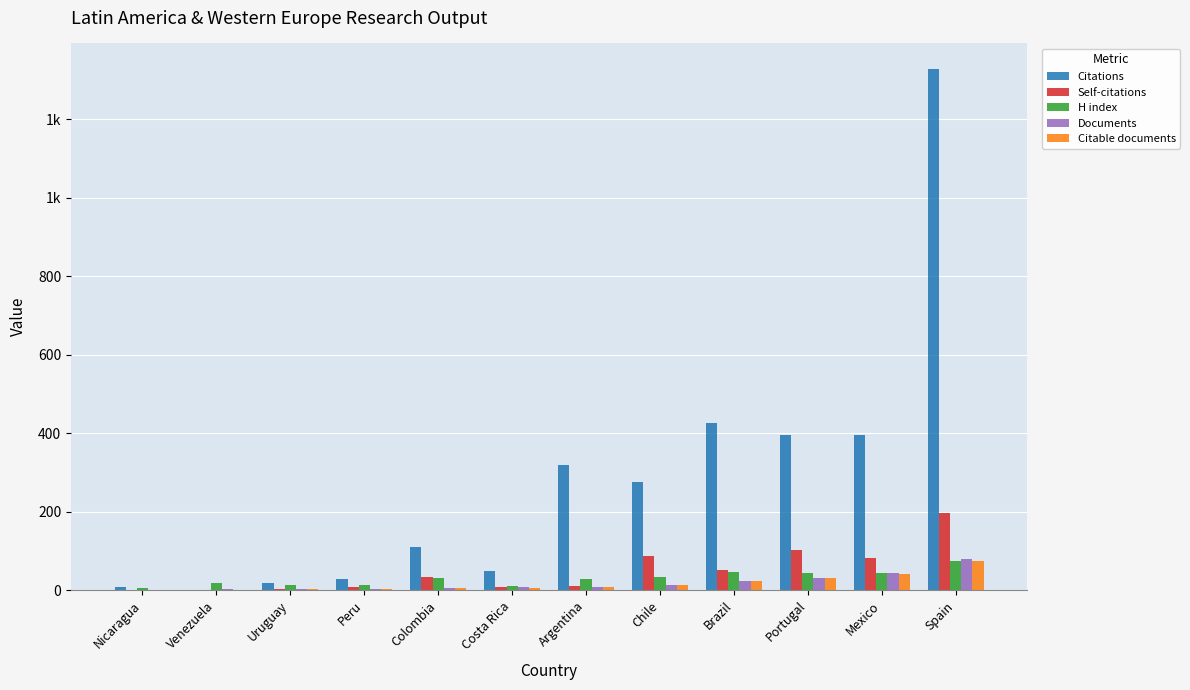

True or false: Self-citations has a value of 17 at Argentina.

False